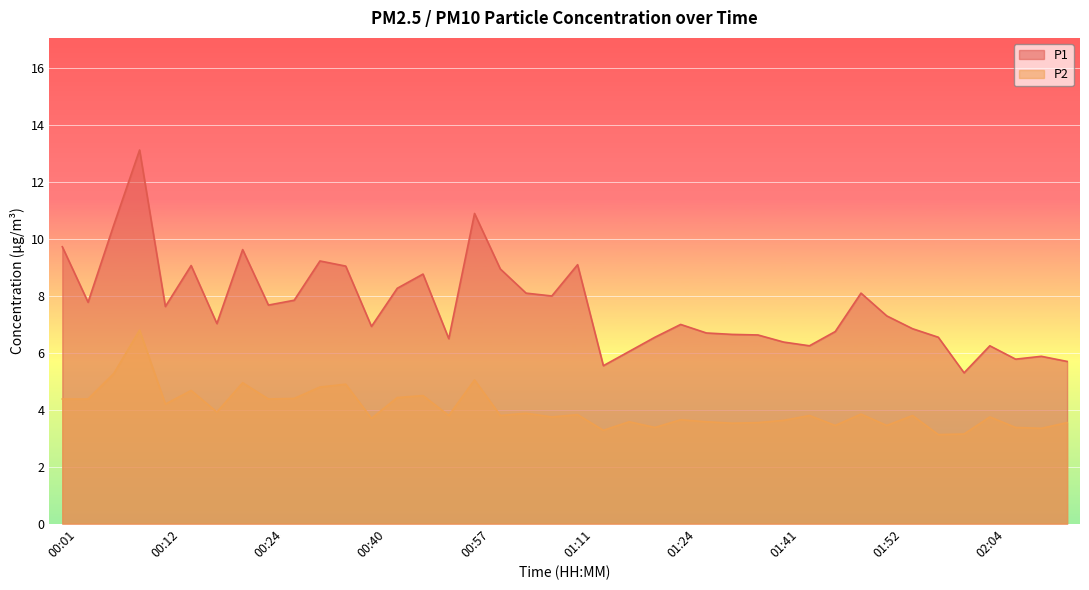

Which series has the largest total across all categories?

P1